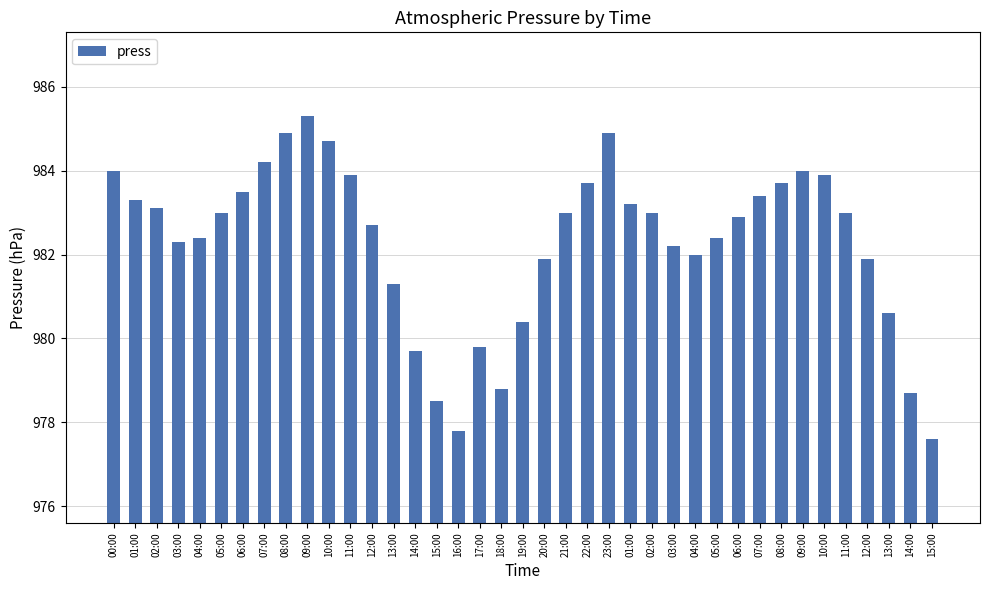

What is the sum of all values?

38309.6